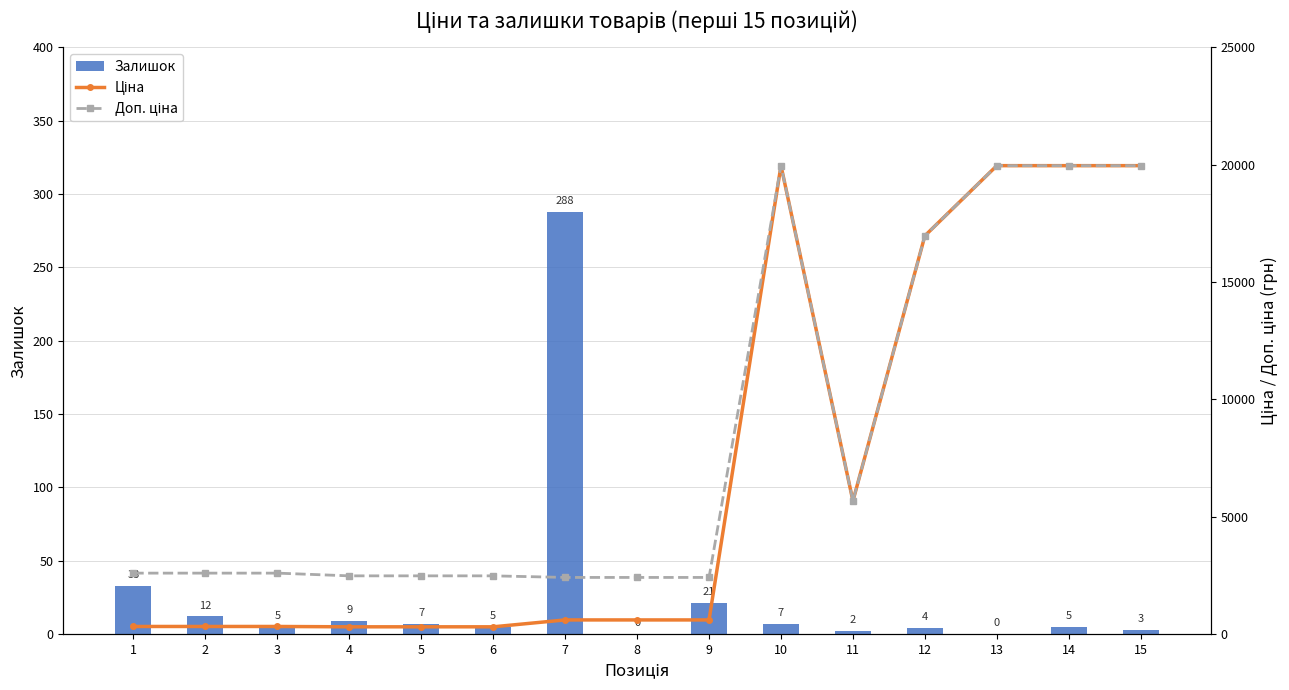

How many data points in Залишок are above 5?

7